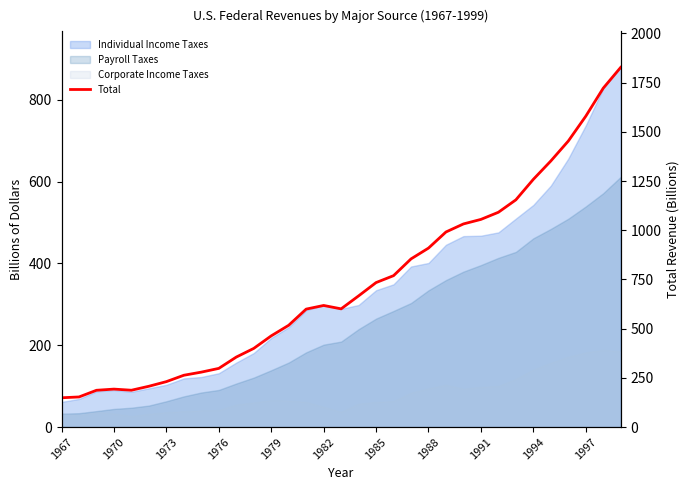

At which category does the chart reach its minimum across all series?

1967